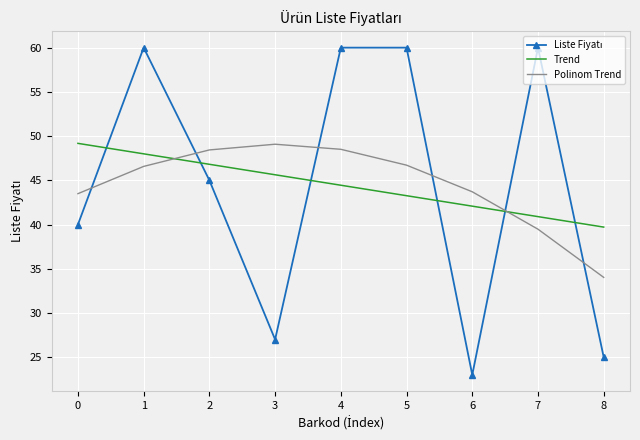

The Trend series shows 19.9 at 7. True or false?

False